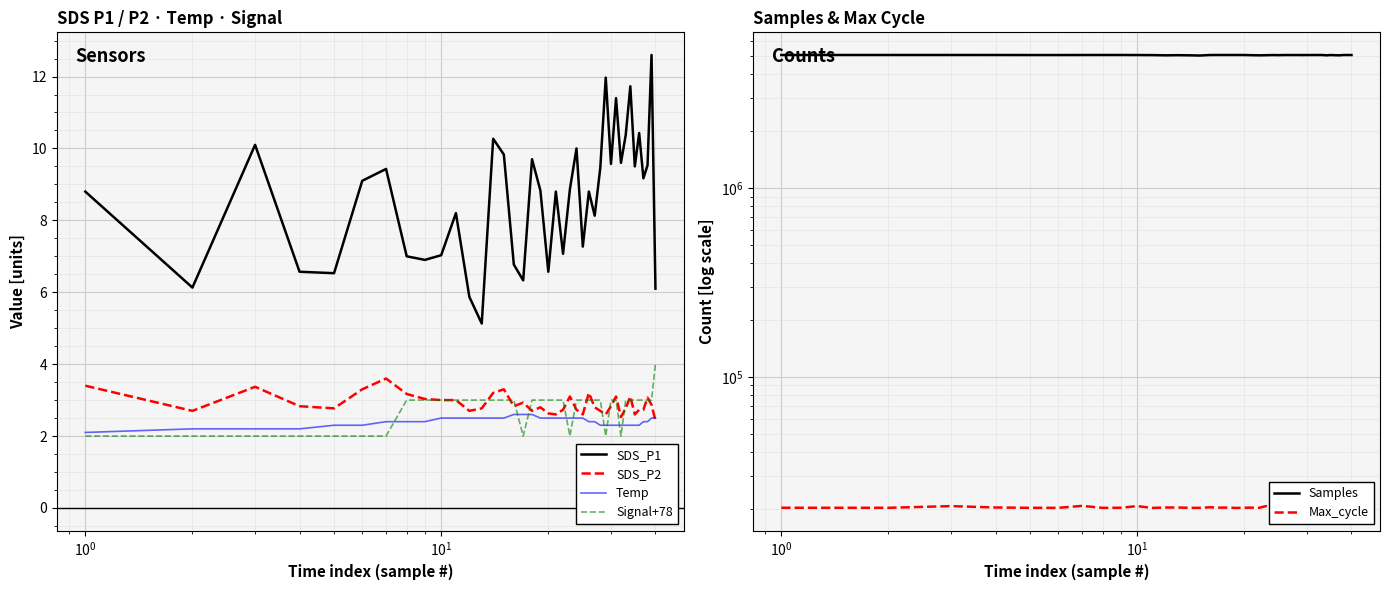

Is this an area chart (filled region under the line)?

No